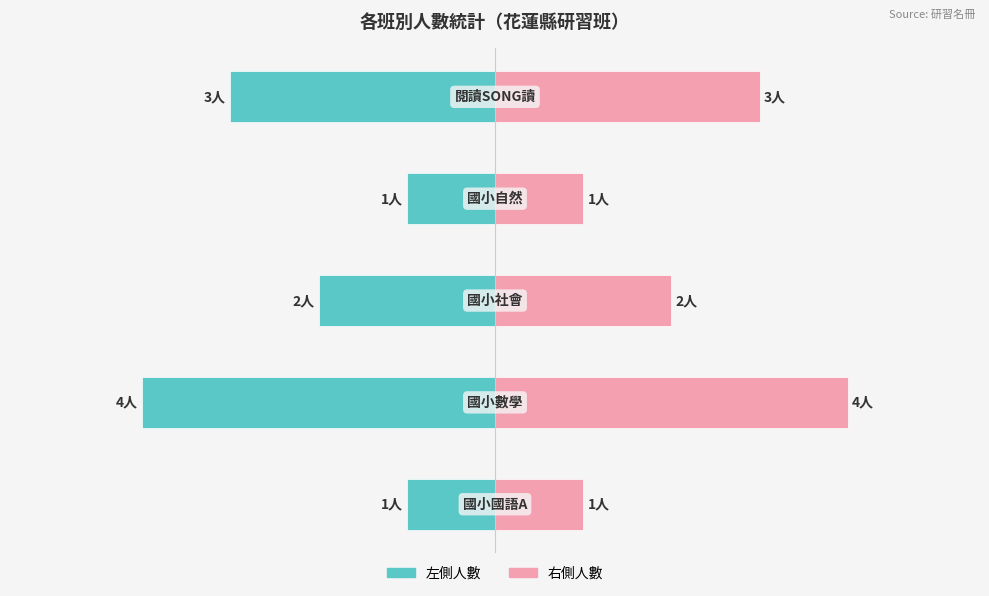

Reading right to left, what are all the values shown in this chart?

人數(左): -3	-1	-2	-4	-1
人數(右): 3	1	2	4	1